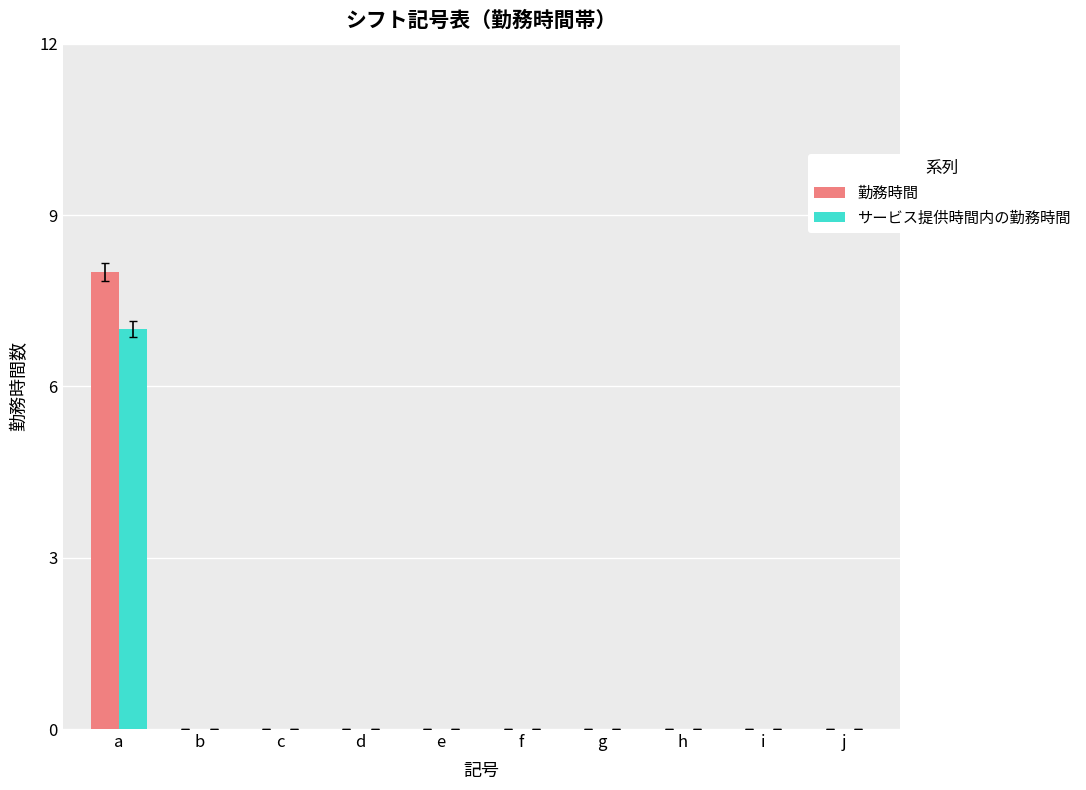

How many series are shown in this chart?

2